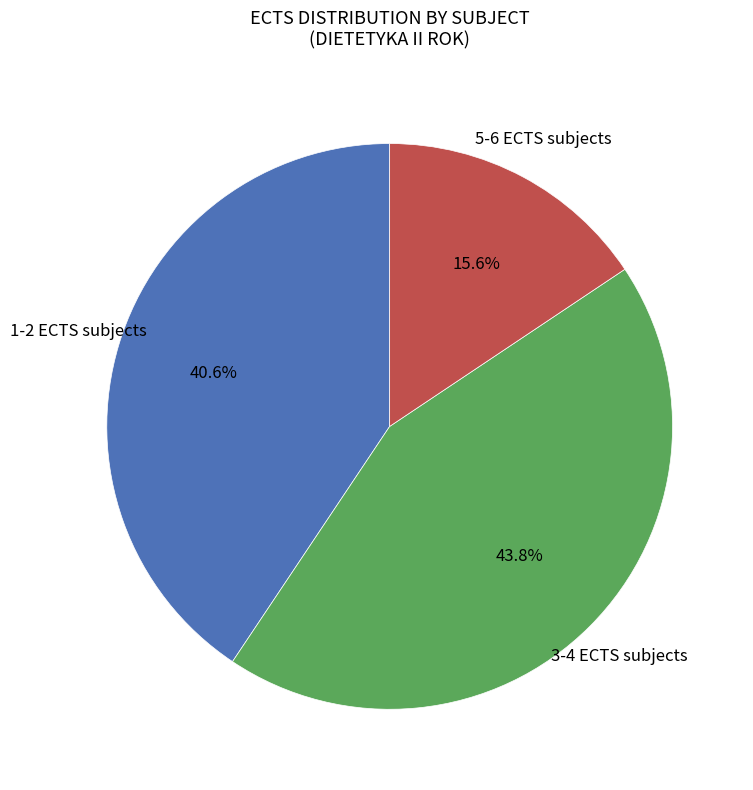

Does any single category account for the majority?

No